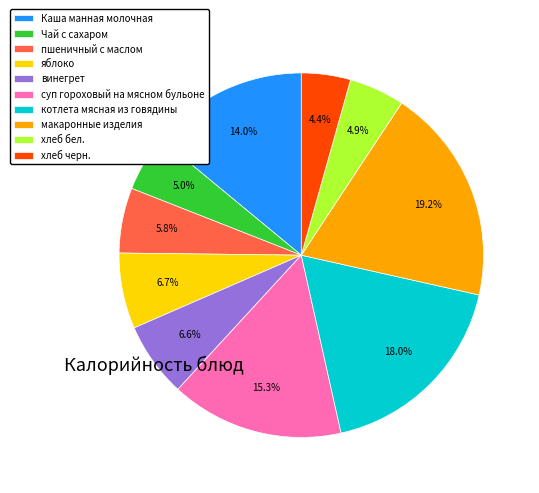

What is the ratio of the value at хлеб бел. to the value at макаронные изделия?

0.3